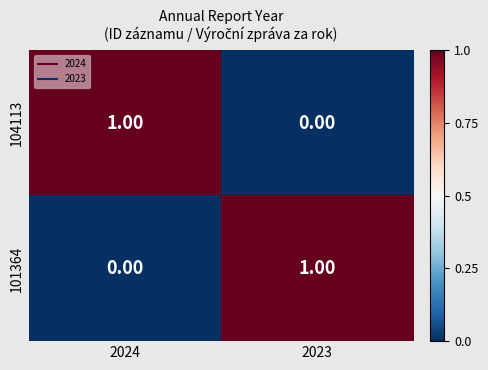

List the labels in order of 101364 value, smallest first.

2024, 2023